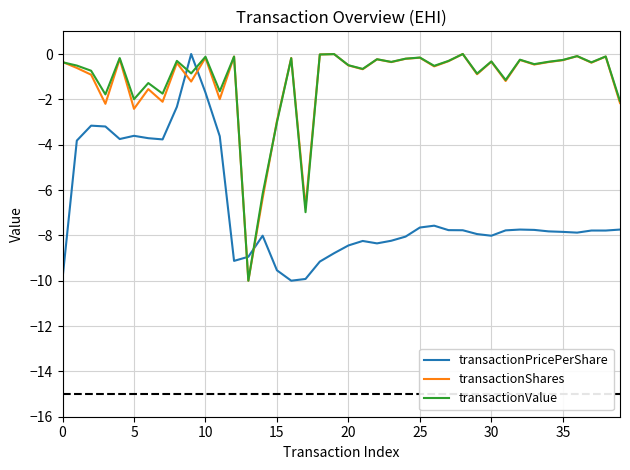

True or false: transactionShares and transactionPricePerShare cross at least once.

True